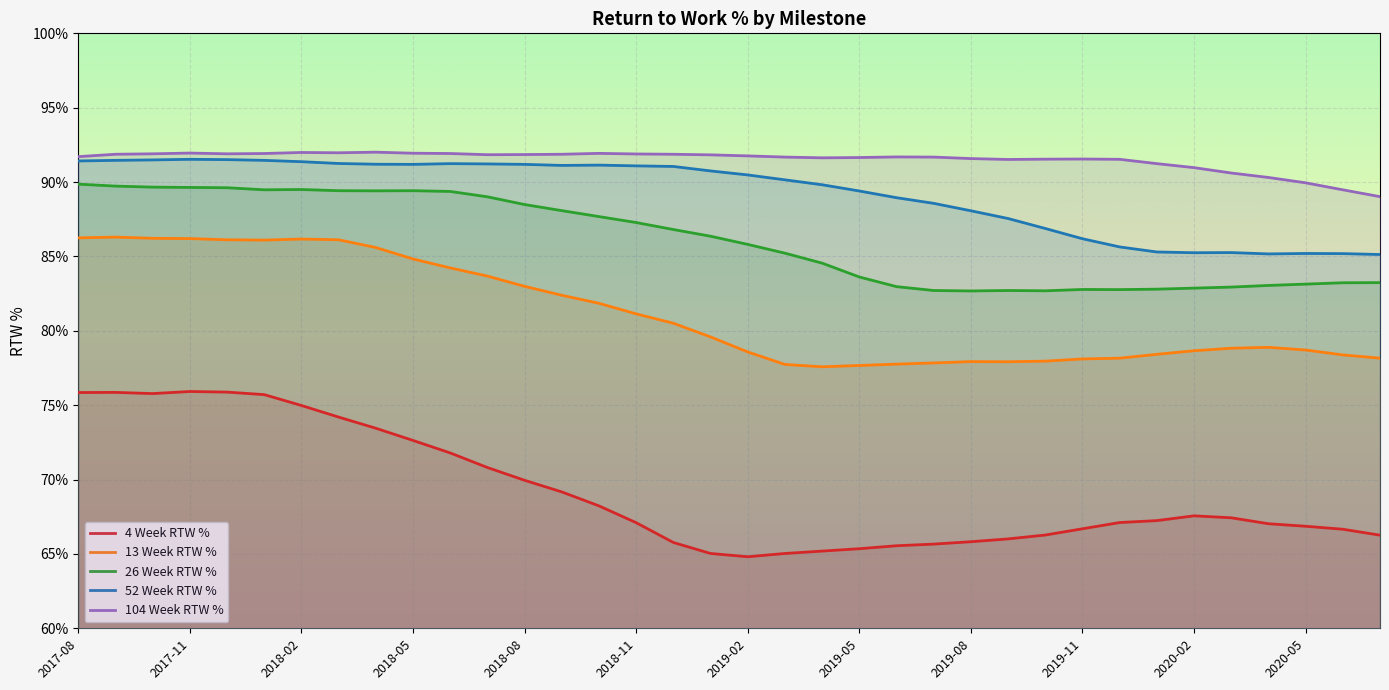

What is the minimum value shown in the chart?

0.6